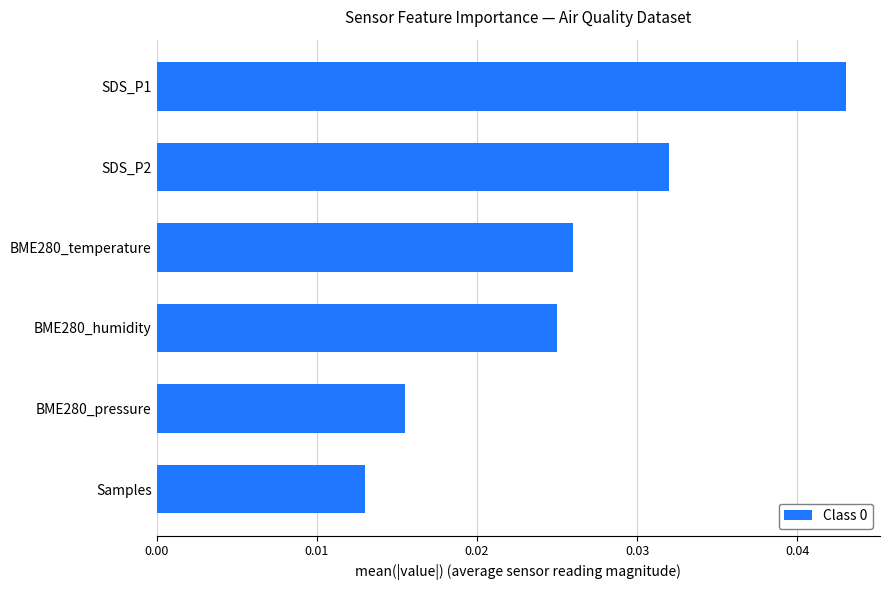

Count the values in the range 0 to 1.

6